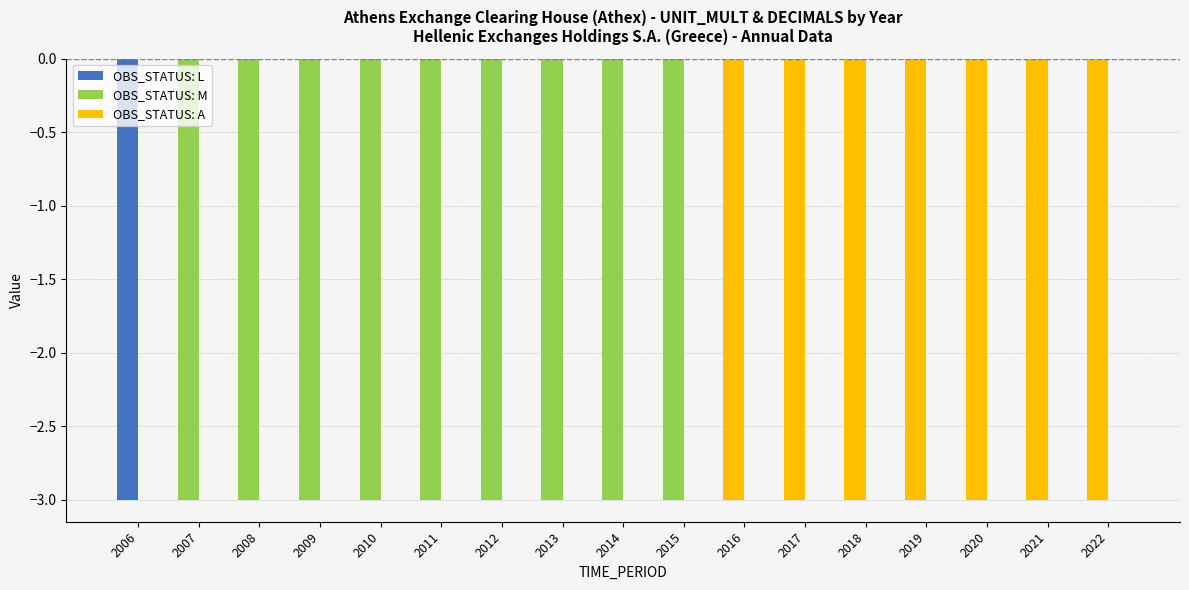

How many categories are shown in the chart?

17